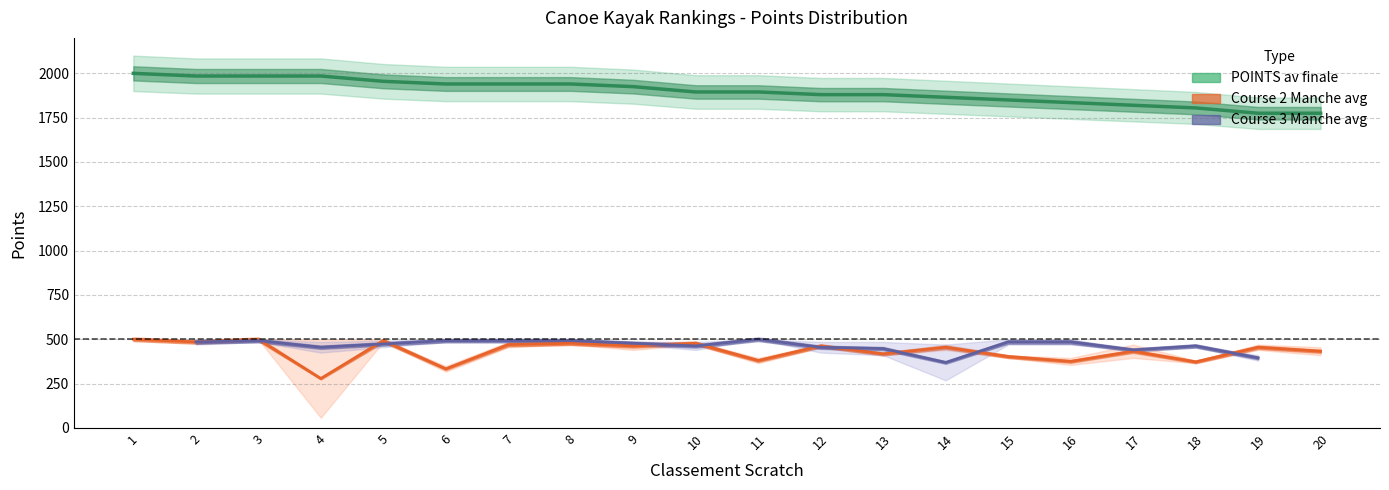

At which category does Course 2 Manche 1 reach its first local peak?

3